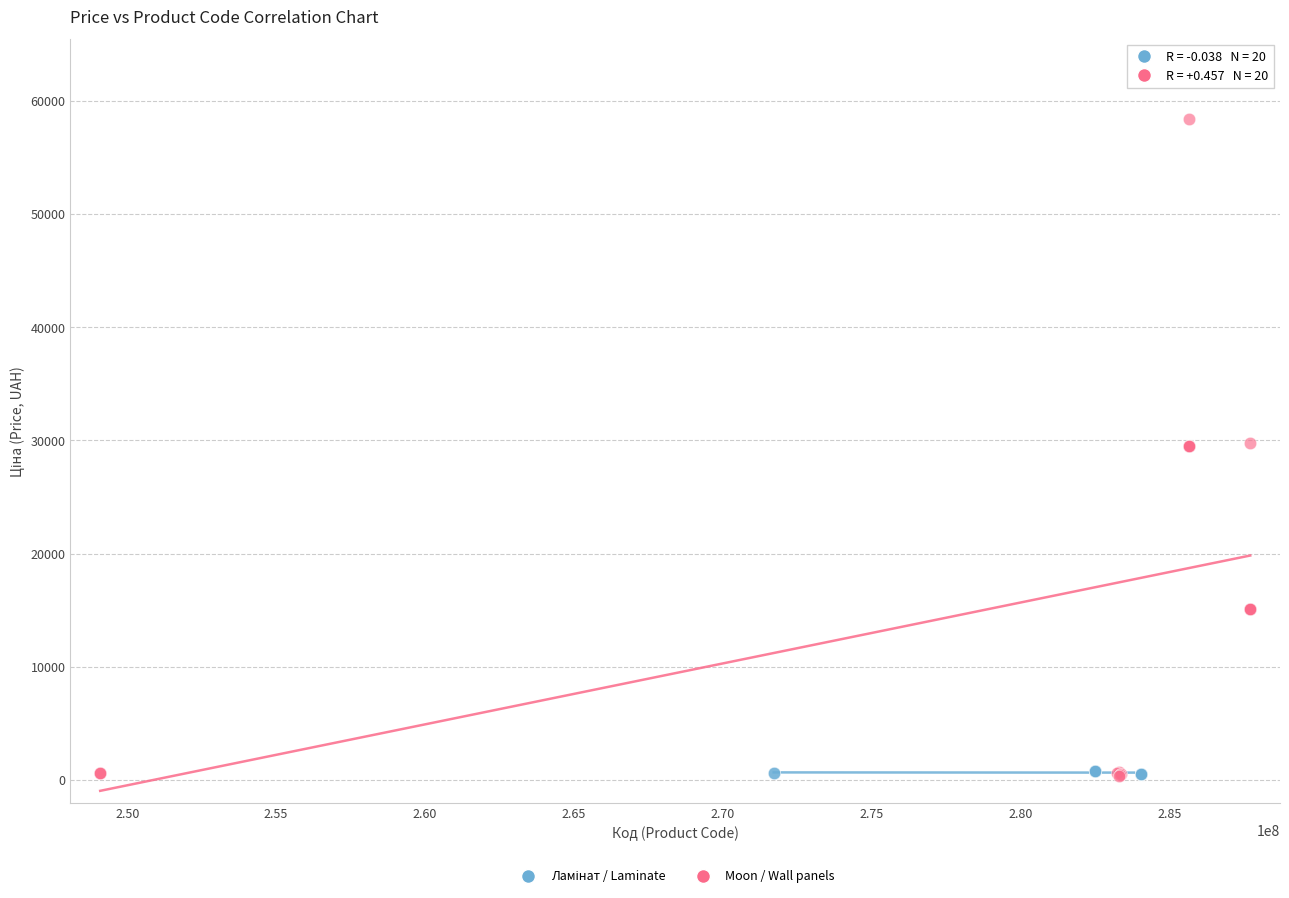

Which series contains the highest Y value?

Moon / Wall panels